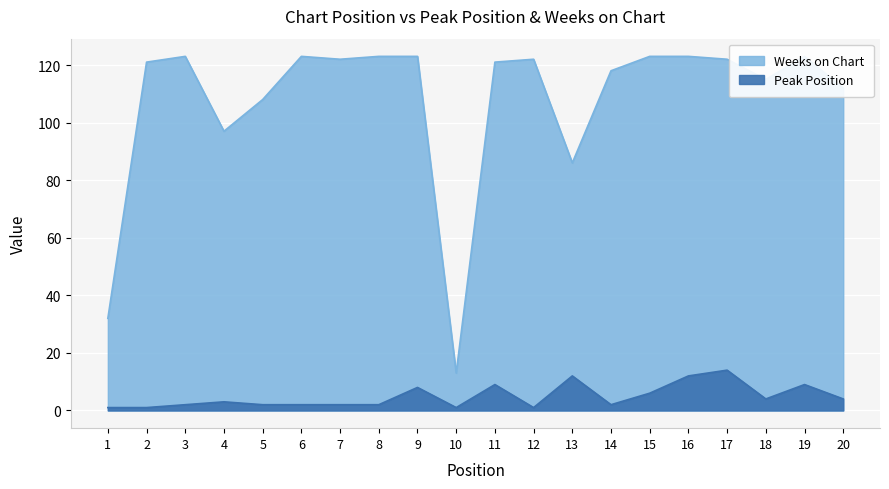

Reading left to right, extract all data points from this chart.

Peak Position: 1=1	2=1	3=2	4=3	5=2	6=2	7=2	8=2	9=8	10=1	11=9	12=1	13=12	14=2	15=6	16=12	17=14	18=4	19=9	20=4
Weeks on Chart: 1=32	2=121	3=123	4=97	5=108	6=123	7=122	8=123	9=123	10=13	11=121	12=122	13=86	14=118	15=123	16=123	17=122	18=115	19=123	20=112